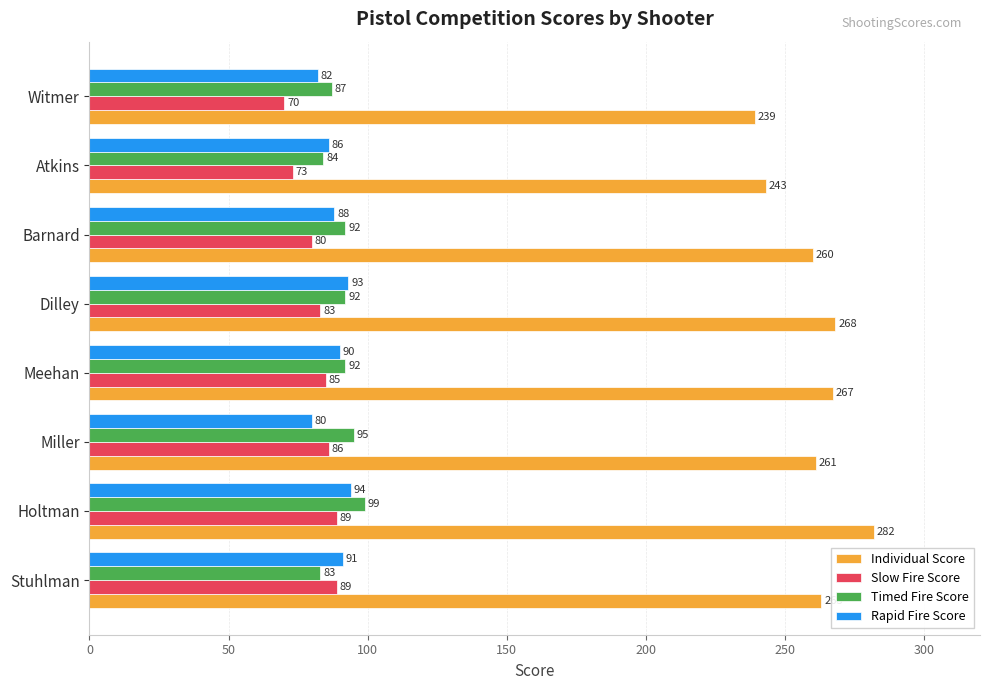

What is the minimum value for Individual Score?

239